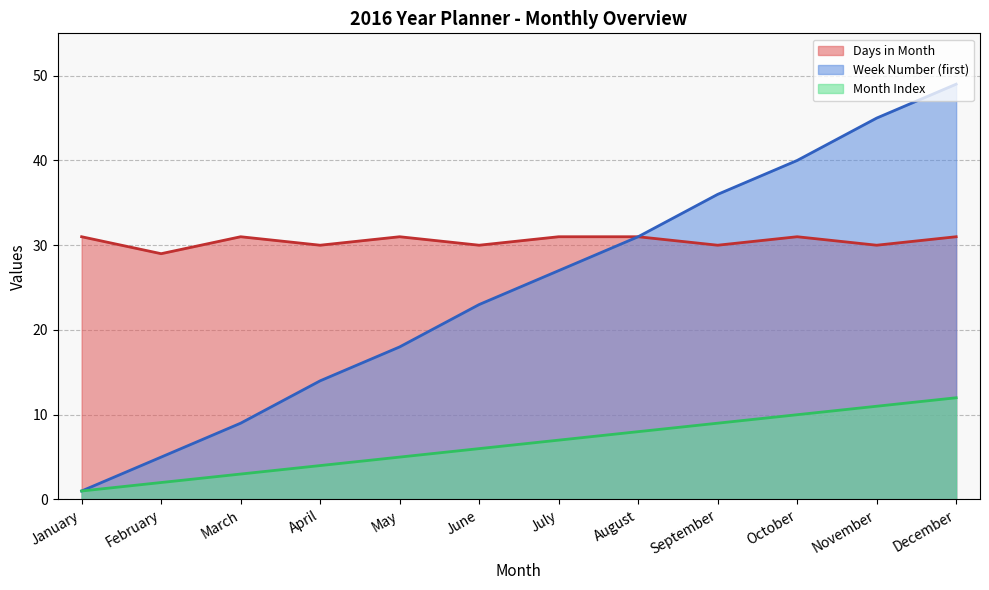

What value does the Days in Month series have at March?

31